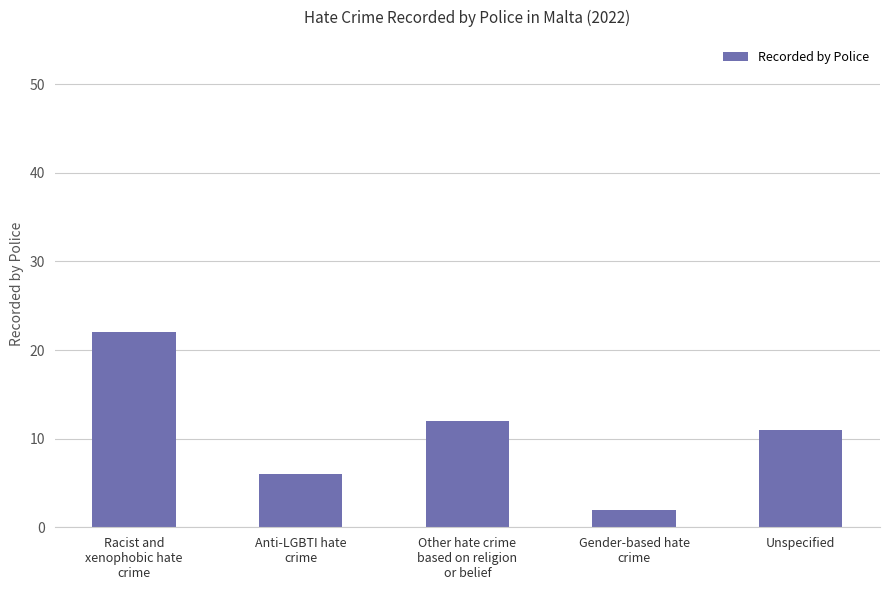

How many bars are there in total?

5